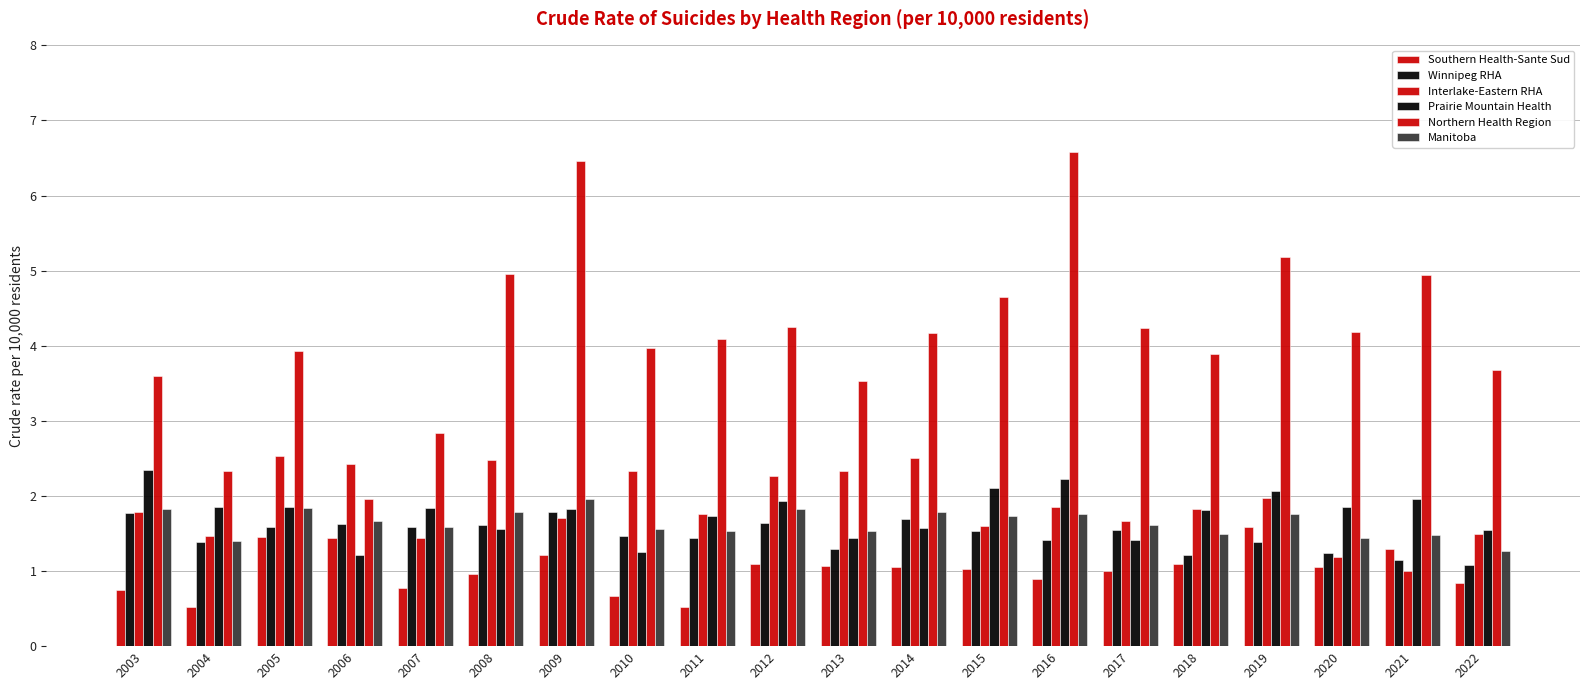

What is the difference between the maximum and minimum values in the Northern Health Region series?

4.6